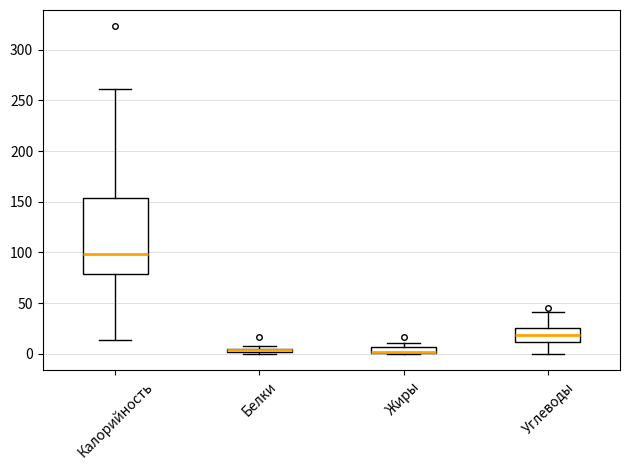

Where is the lower edge of the box for Жиры on the y-axis? The values are not printed on the chart, so give them approximately, as read against the axis.

0